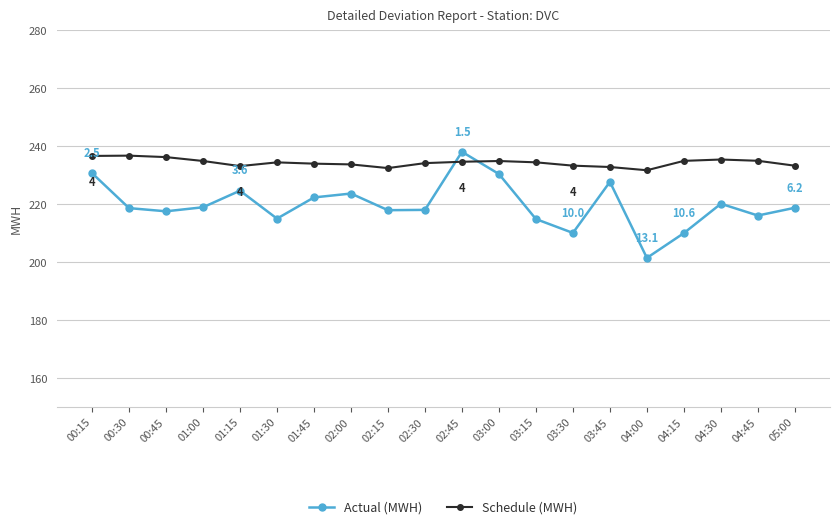

What is the approximate value of Schedule (MWH) at 01:00?

234.9